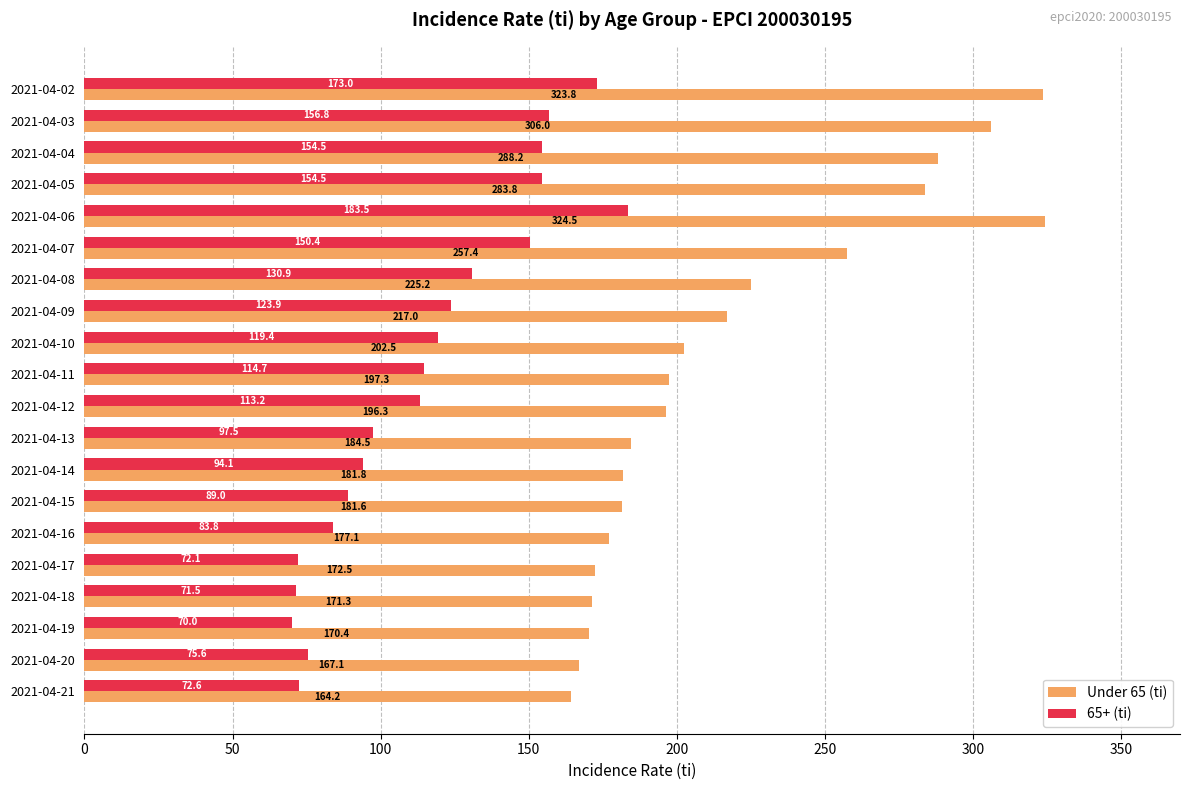

The Under 65 (ti) series shows 294.2 at 2021-04-17. True or false?

False